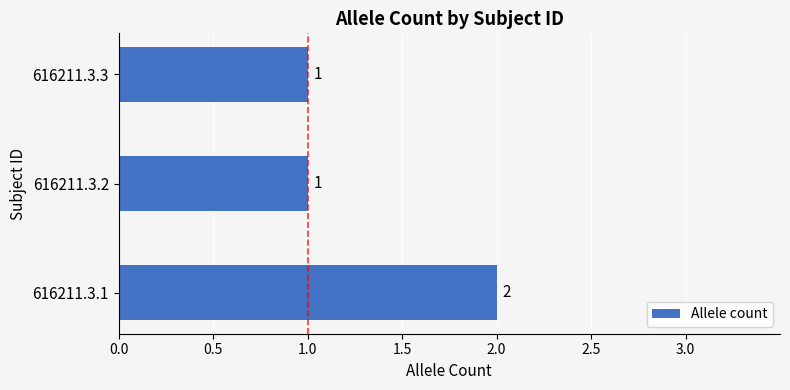

Approximately how many times larger is the value at 616211.3.1 compared to 616211.3.3?

2.0